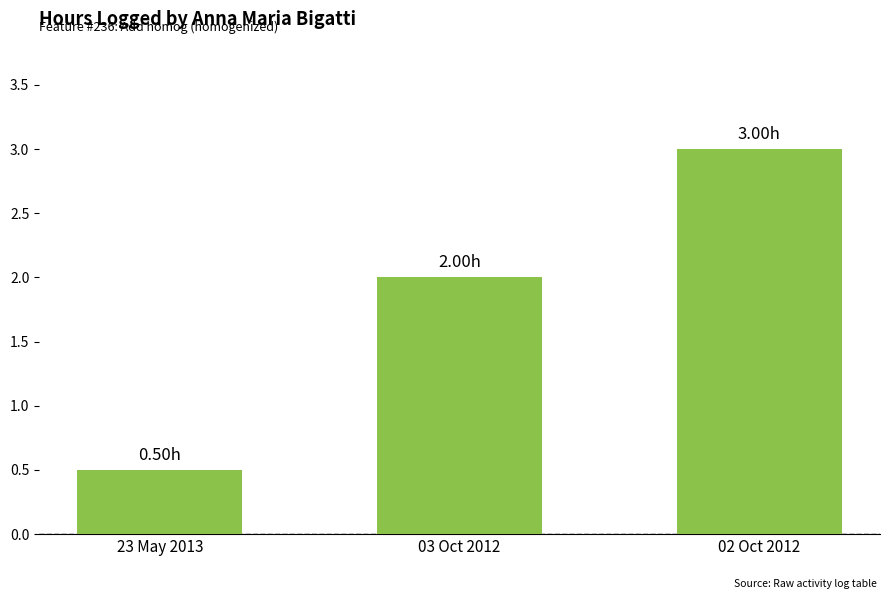

Between 23 May 2013 and 03 Oct 2012, which is larger?

03 Oct 2012